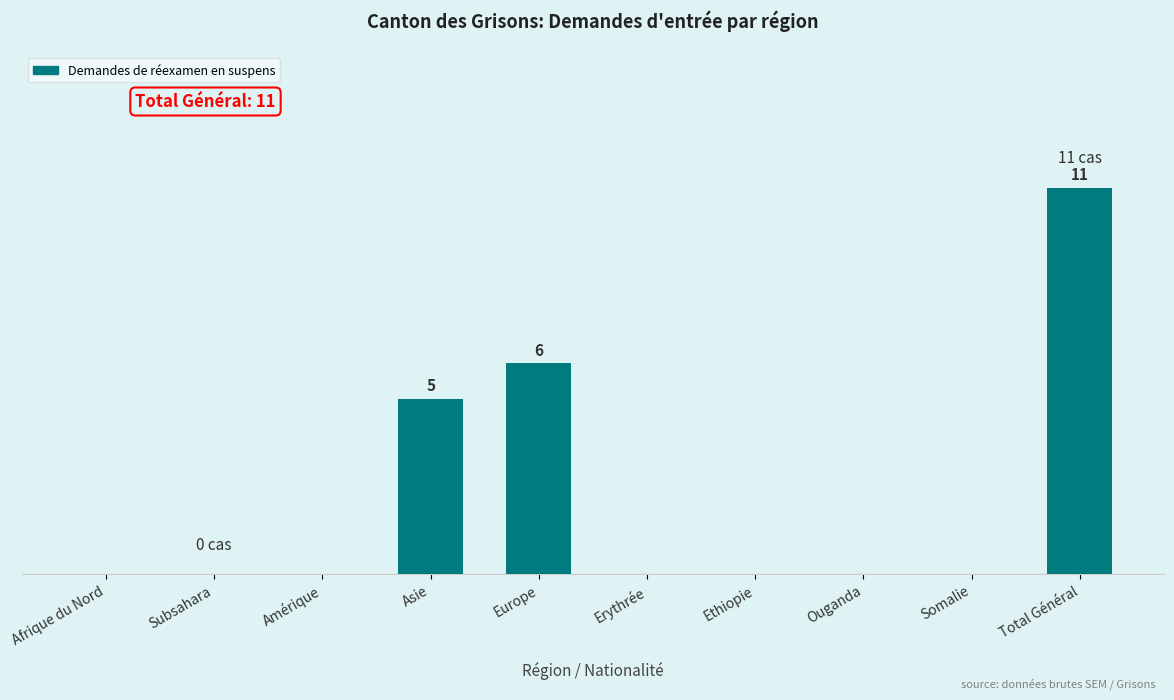

The chart shows a value of 0 at Afrique du Nord. True or false?

True